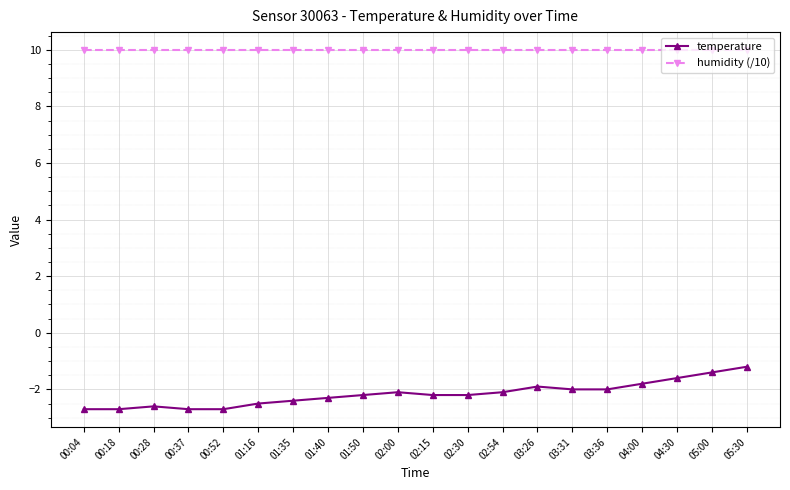

What is the spread (max minus min) of values at 00:18?

12.7